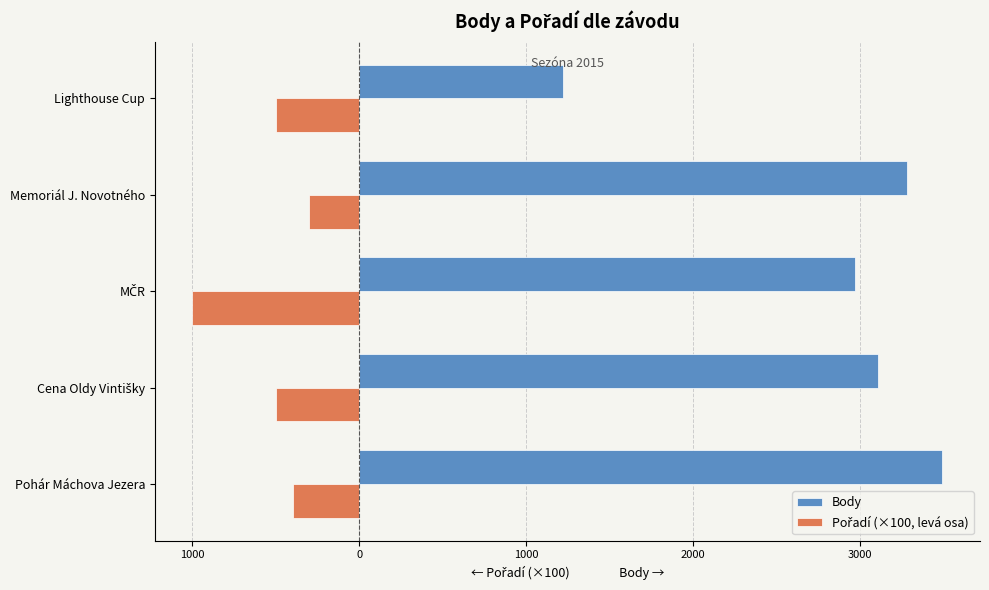

What is the difference between the second highest and second lowest values in the Body series?

317